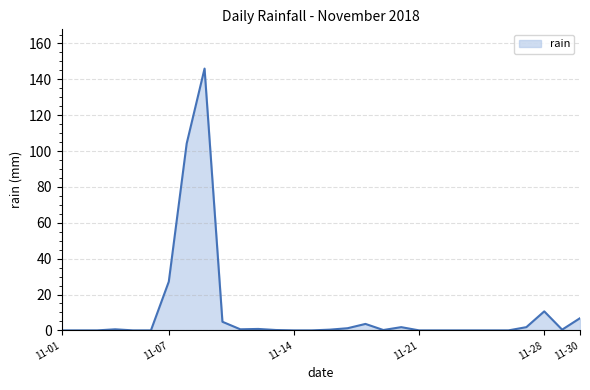

What is the difference between the maximum and minimum values?

146.0